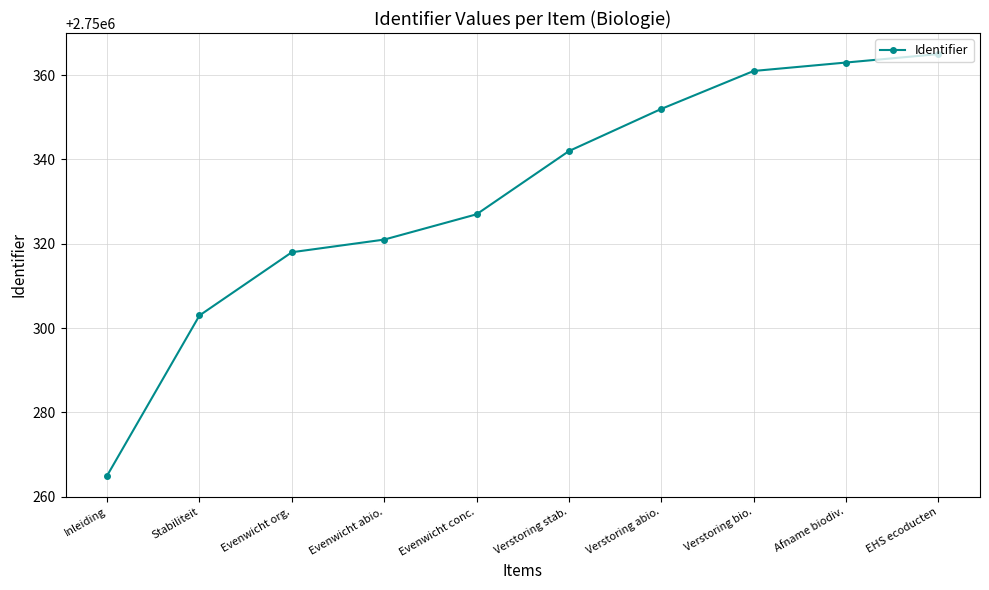

What value does the data have at Evenwicht org.?

2750318